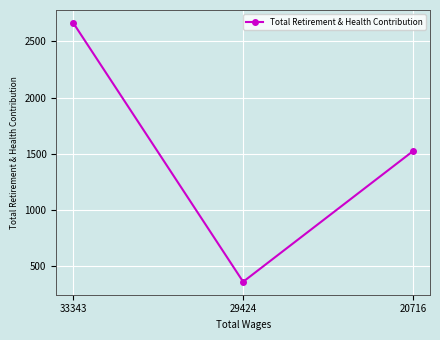

Is it true that the value at 33343 is 1743?

False